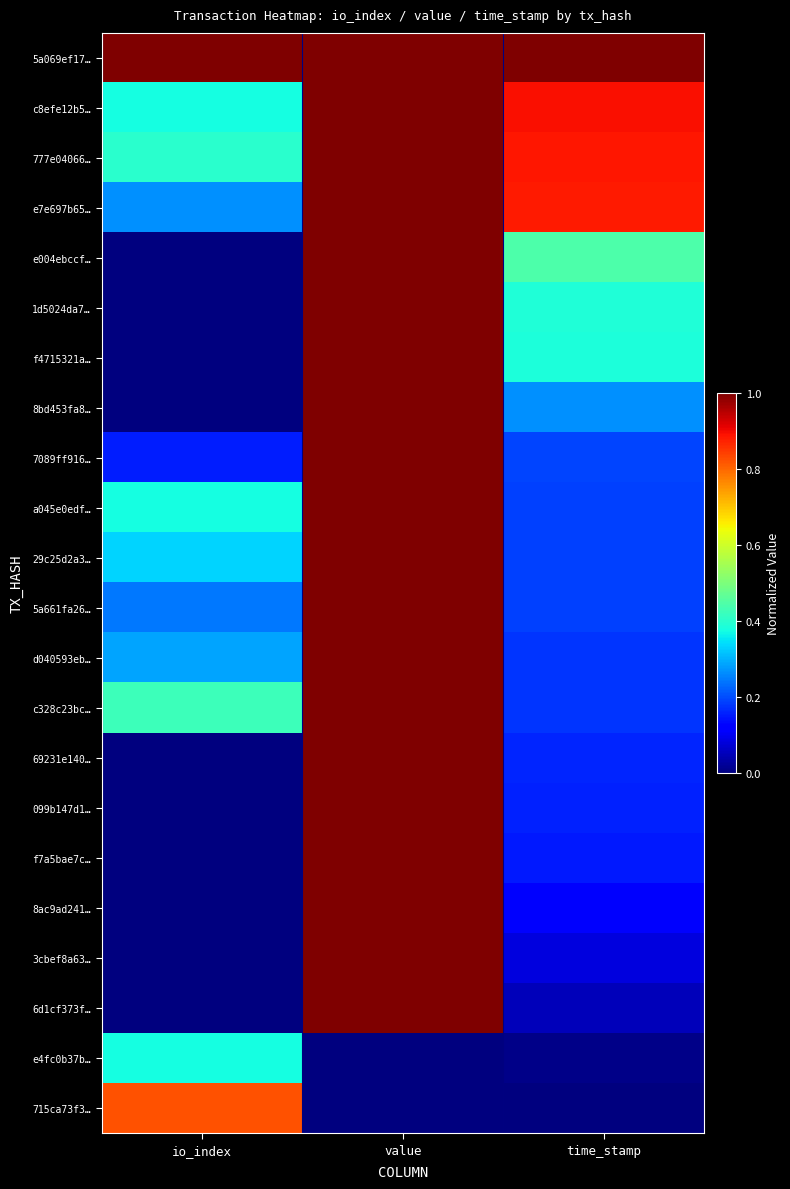

Reading left to right, what are all the values shown in this chart?

5a069ef17…: io_index=1.0	value=1.0	time_stamp=1.0
c8efe12b5…: io_index=0.4	value=1.0	time_stamp=0.9
777e04066…: io_index=0.4	value=1.0	time_stamp=0.9
e7e697b65…: io_index=0.3	value=1.0	time_stamp=0.9
e004ebccf…: io_index=0.0	value=1.0	time_stamp=0.4
1d5024da7…: io_index=0.0	value=1.0	time_stamp=0.4
f4715321a…: io_index=0.0	value=1.0	time_stamp=0.4
8bd453fa8…: io_index=0.0	value=1.0	time_stamp=0.3
7089ff916…: io_index=0.2	value=1.0	time_stamp=0.2
a045e0edf…: io_index=0.4	value=1.0	time_stamp=0.2
29c25d2a3…: io_index=0.3	value=1.0	time_stamp=0.2
5a661fa26…: io_index=0.2	value=1.0	time_stamp=0.2
d040593eb…: io_index=0.3	value=1.0	time_stamp=0.2
c328c23bc…: io_index=0.4	value=1.0	time_stamp=0.2
69231e140…: io_index=0.0	value=1.0	time_stamp=0.2
099b147d1…: io_index=0.0	value=1.0	time_stamp=0.2
f7a5bae7c…: io_index=0.0	value=1.0	time_stamp=0.2
8ac9ad241…: io_index=0.0	value=1.0	time_stamp=0.1
3cbef8a63…: io_index=0.0	value=1.0	time_stamp=0.1
6d1cf373f…: io_index=0.0	value=1.0	time_stamp=0.1
e4fc0b37b…: io_index=0.4	value=0.0	time_stamp=0.0
715ca73f3…: io_index=0.8	value=0.0	time_stamp=0.0